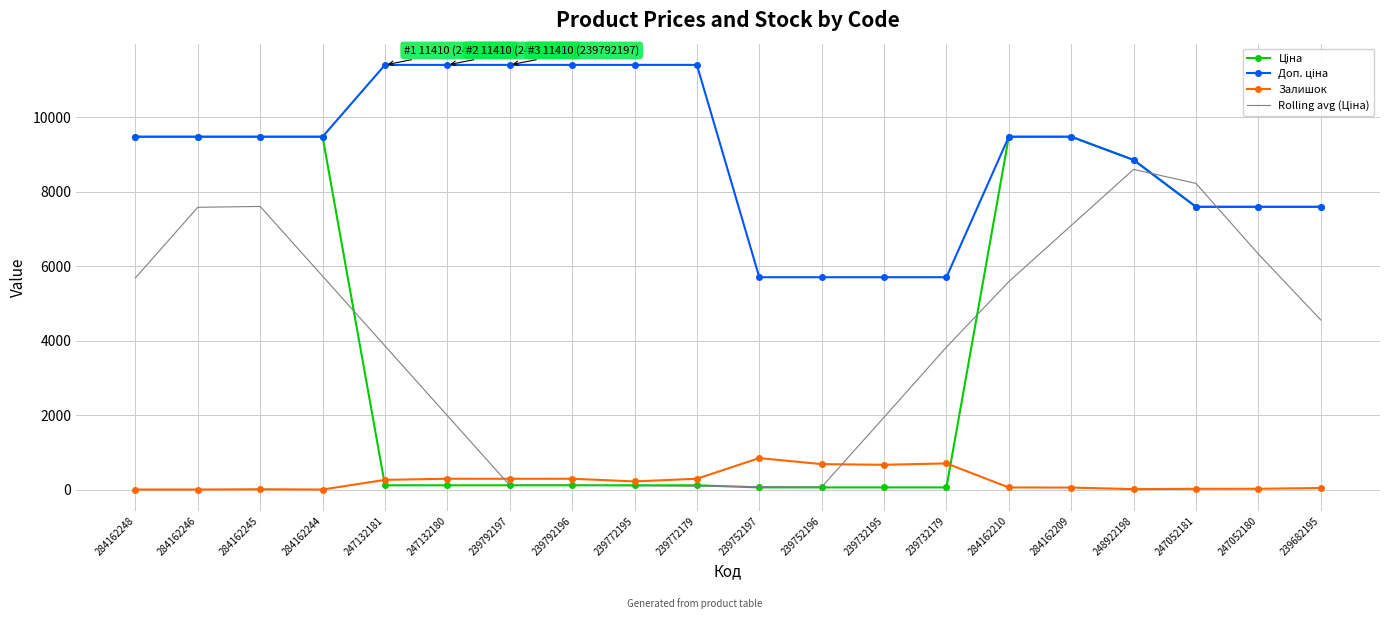

At how many categories does at least one series exceed 2720?

20